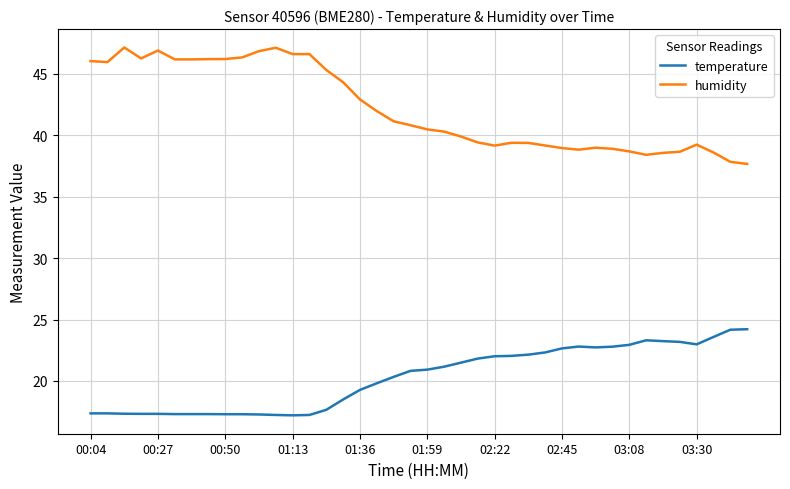

True or false: humidity and temperature intersect in this chart.

False